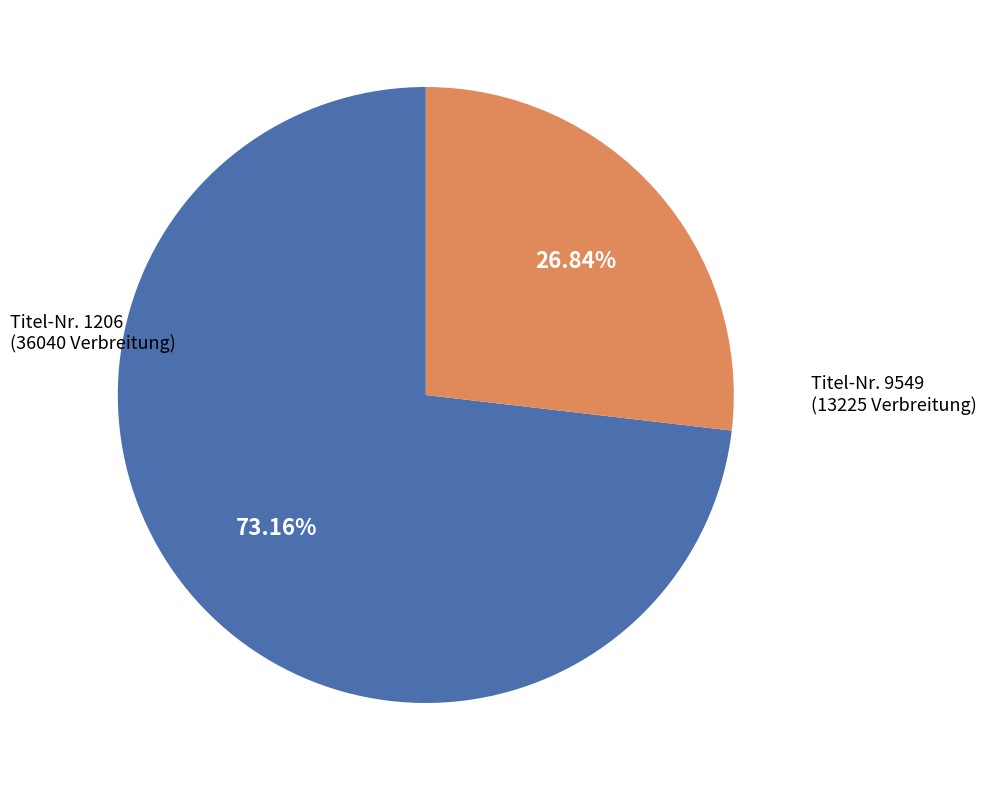

Is there any slice that represents more than half of the pie?

Yes